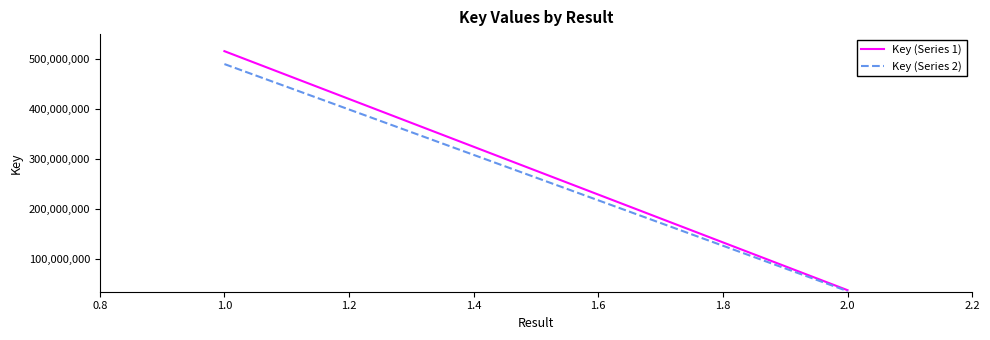

Rank the series by their maximum value, from highest to lowest.

Key (Series 1), Key (Series 2)